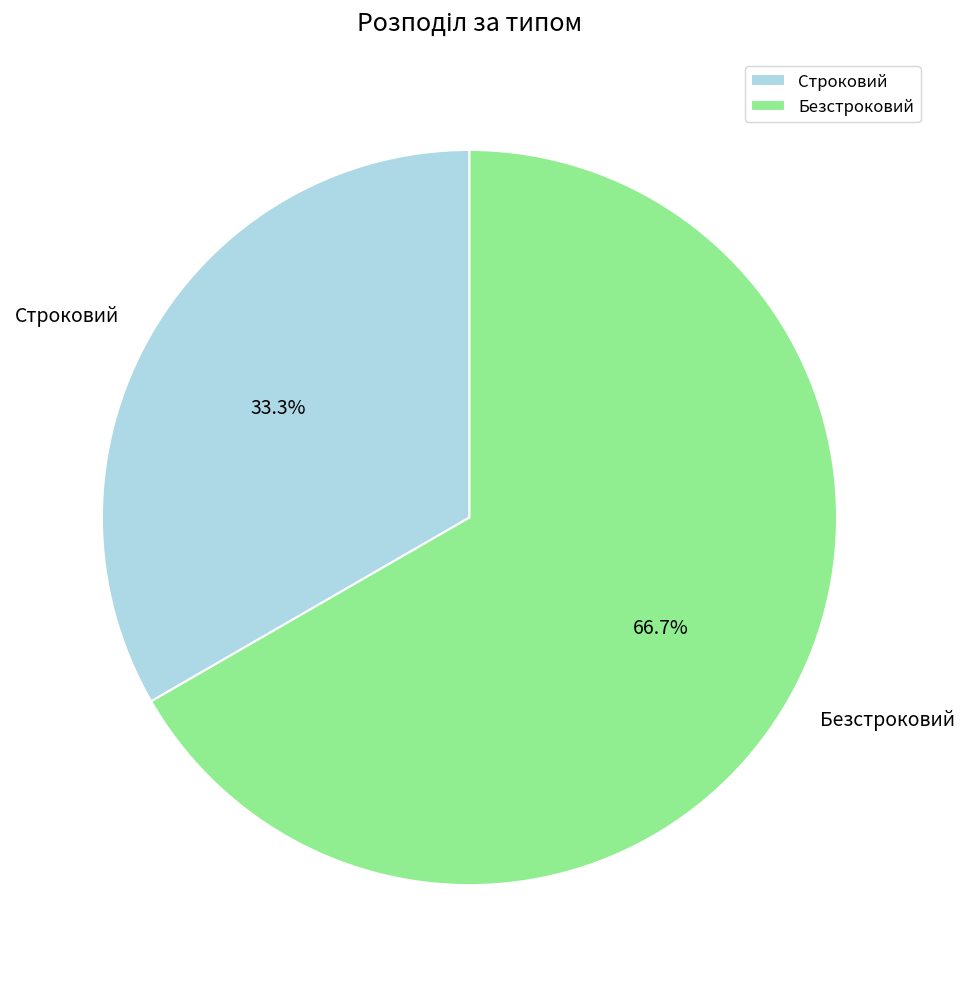

The Безстроковий slice represents 74% of the pie. True or false?

False